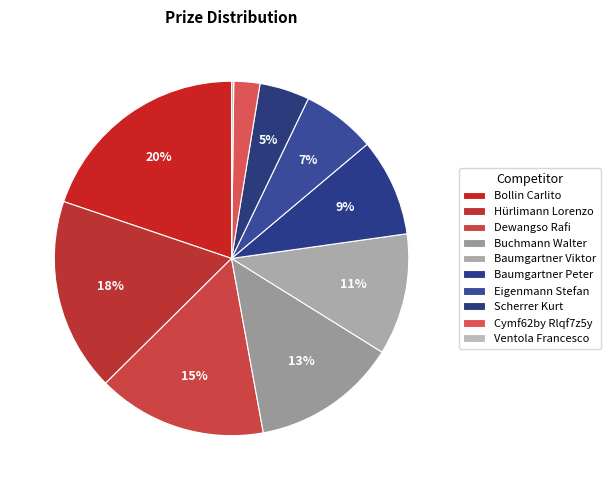

To the nearest percent, what is the combined percentage of Bollin Carlito and Ventola Francesco?

20%